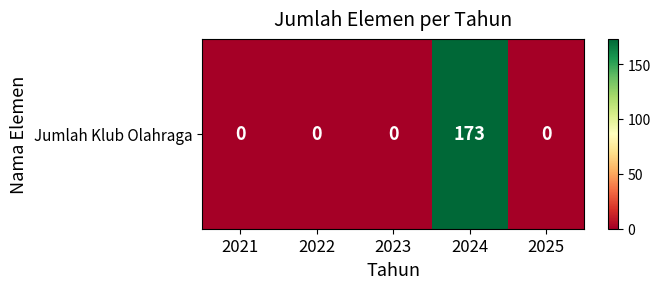

List the labels in order of value, largest first.

2024, 2021, 2022, 2023, 2025